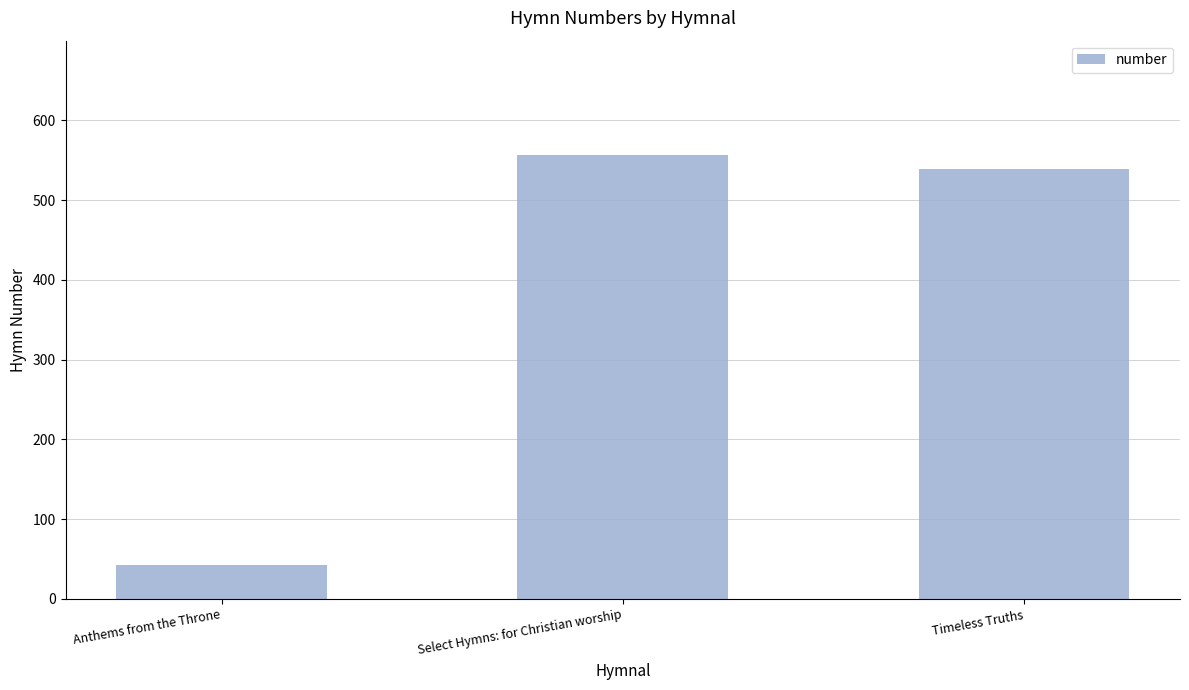

How many values are below 539?

1